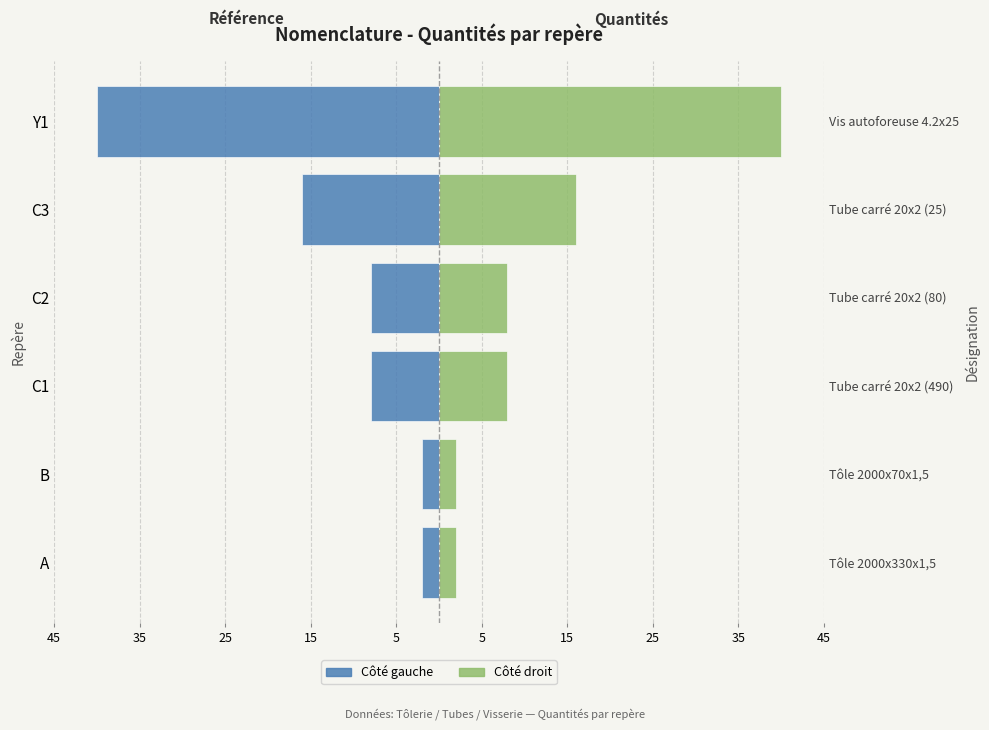

Are the bars grouped side by side (vs. stacked)?

Yes